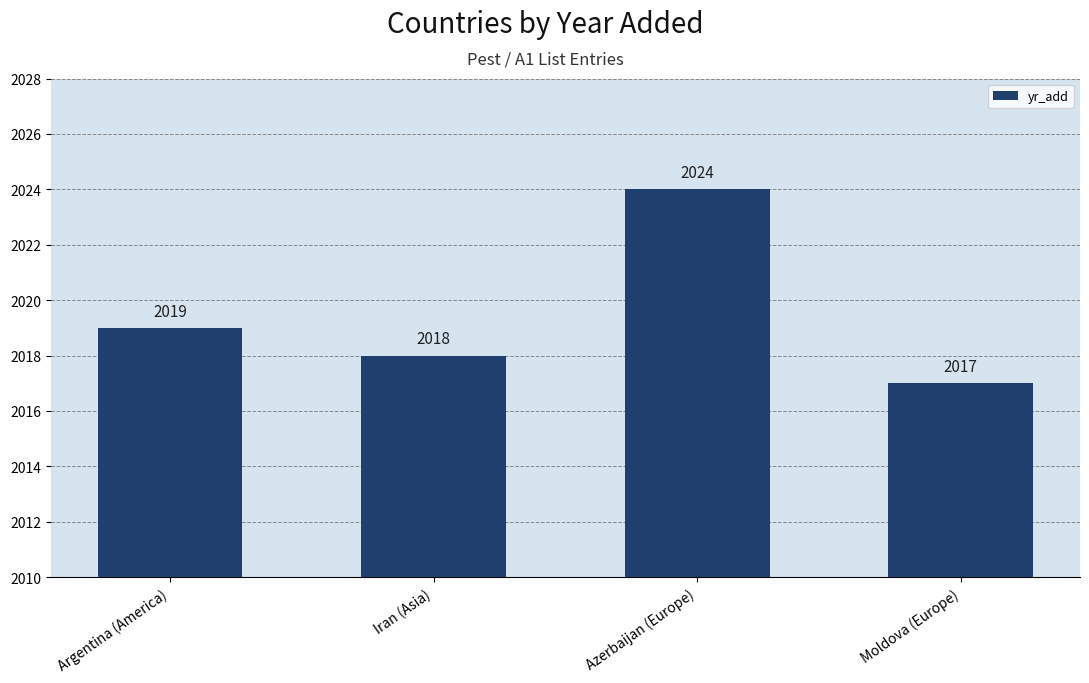

What is the difference between the maximum and minimum values?

7